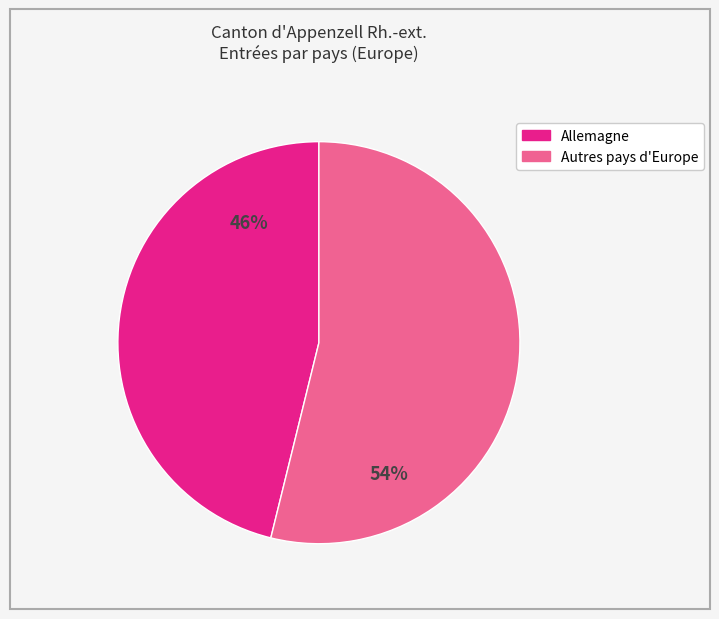

Is there any slice that represents more than half of the pie?

Yes